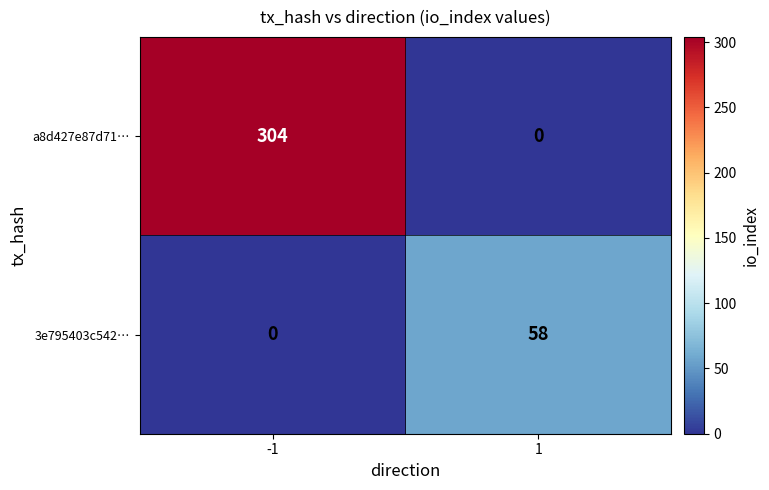

Which series has the widest spread of values?

a8d427e87d71…